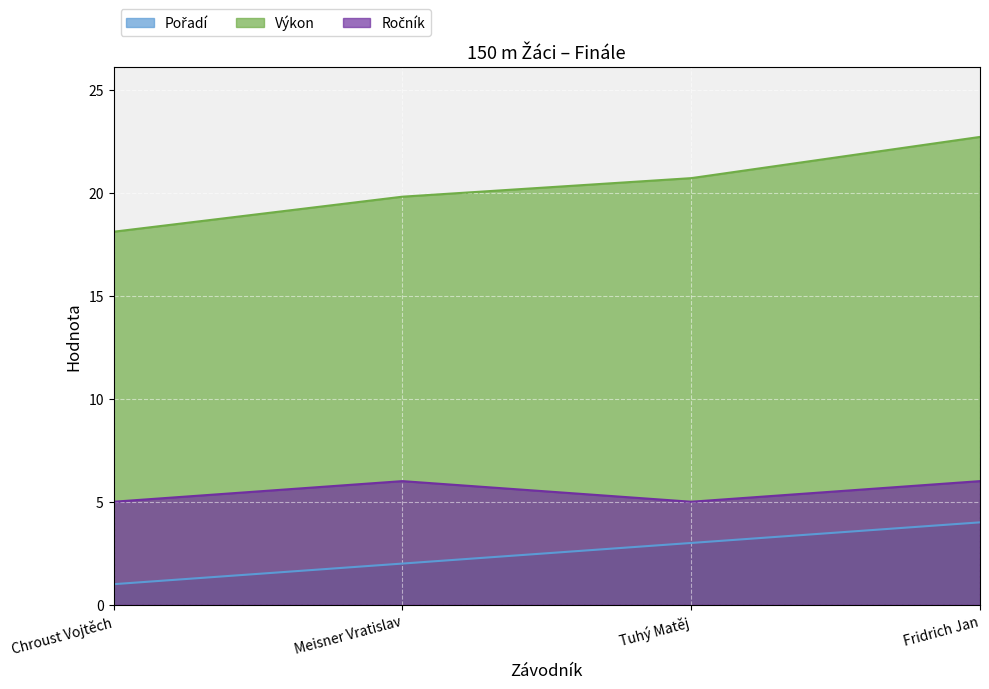

Rank the categories by Ročník value from lowest to highest.

Chroust Vojtěch, Tuhý Matěj, Meisner Vratislav, Fridrich Jan